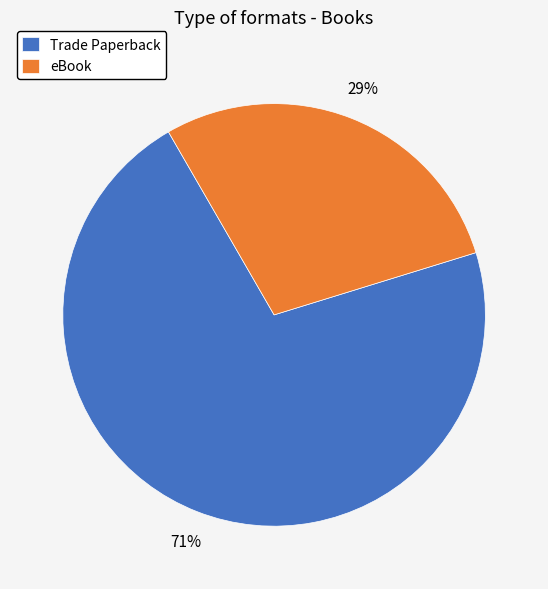

Is it true that eBook is 40% of the pie?

False